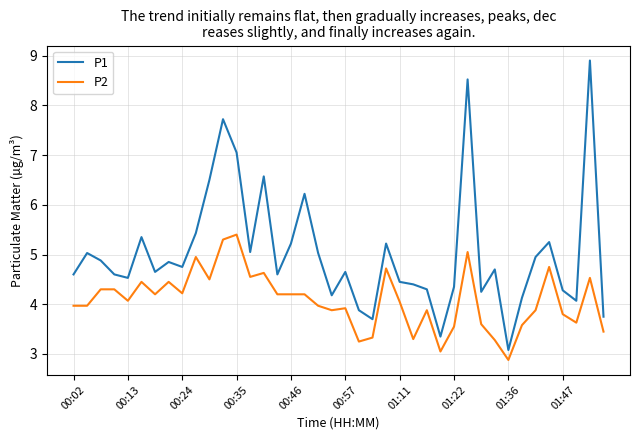

What is the difference between the second highest and minimum values in the P2 series?

2.4